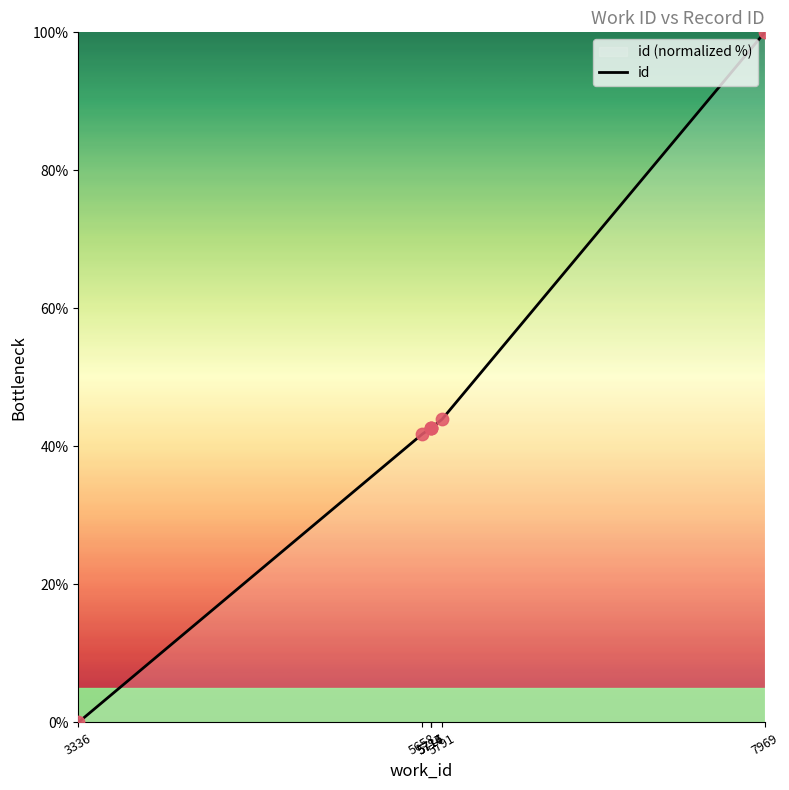

Between 5791 and 5716, which is larger?

5791